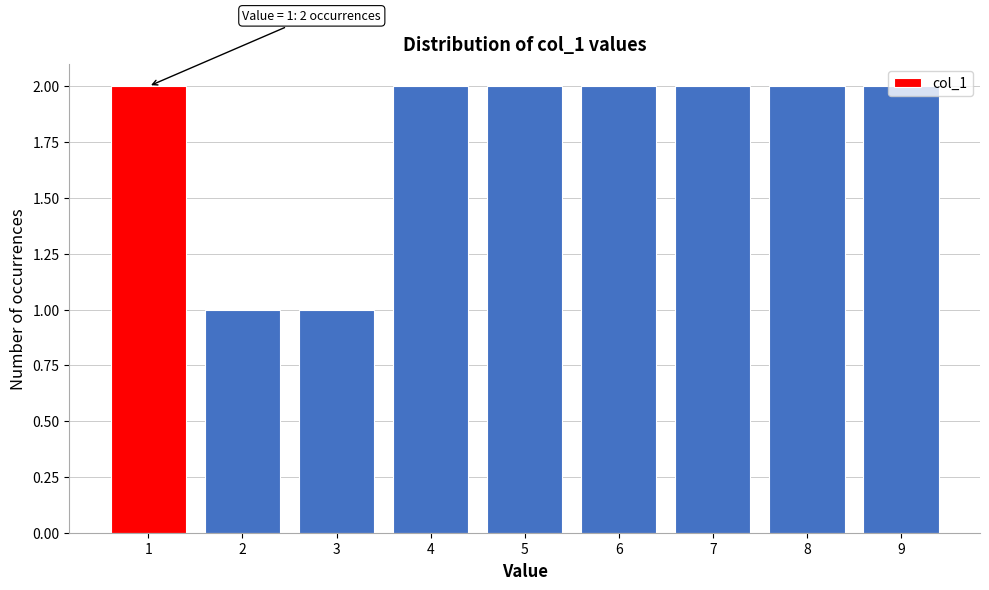

Approximately how many times larger is the value at 4 compared to 5?

1.0